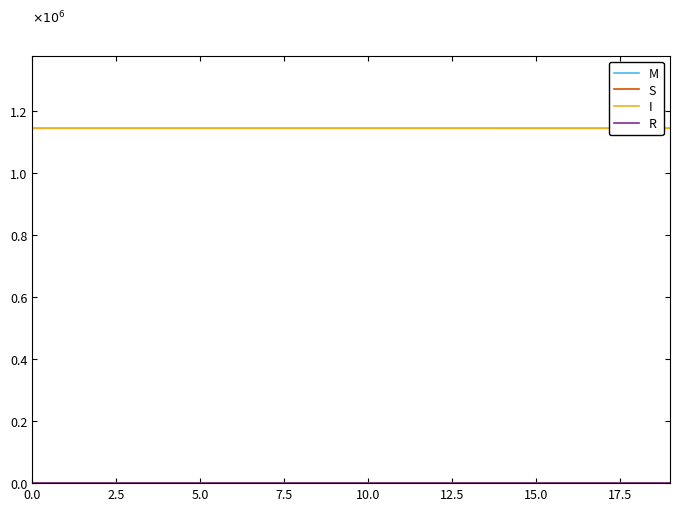

True or false: I has more than 1 interior local peaks.

False